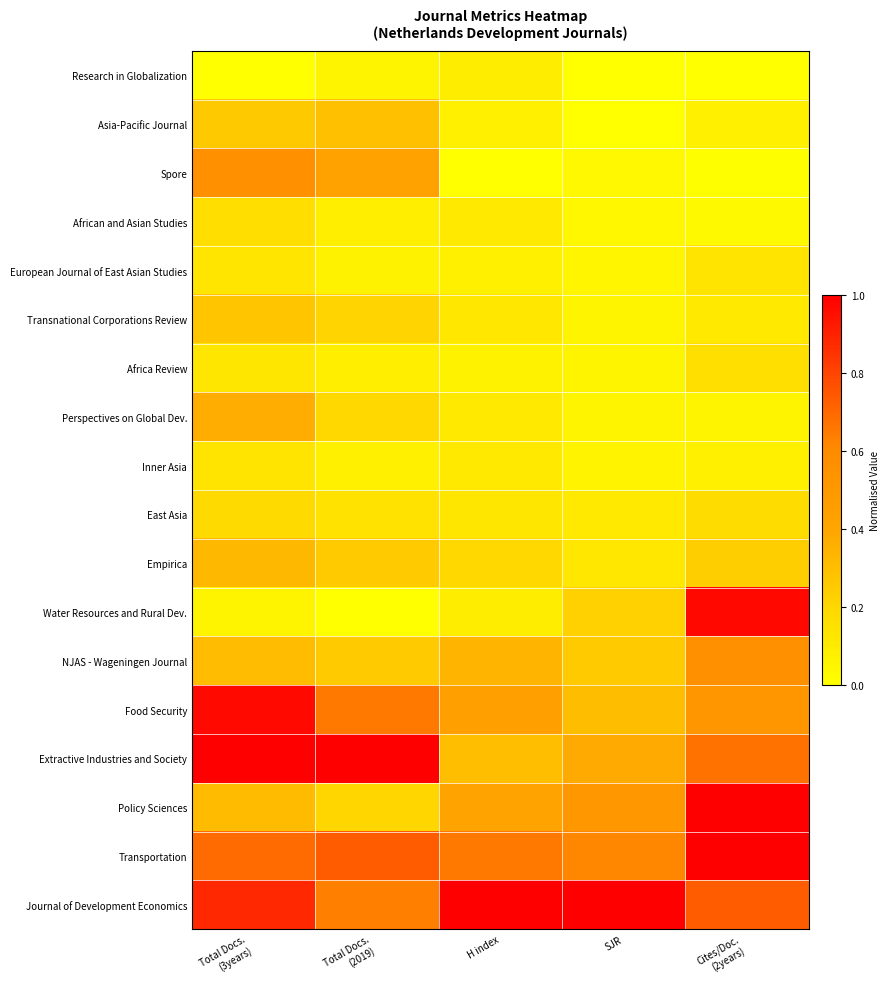

Reading right to left, list all the values displayed in this chart.

Journal of Development Economics: Cites/Doc.
(2years)=0.7	SJR=1.0	H index=1.0	Total Docs.
(2019)=0.6	Total Docs.
(3years)=0.9
Transportation: Cites/Doc.
(2years)=1.0	SJR=0.6	H index=0.7	Total Docs.
(2019)=0.7	Total Docs.
(3years)=0.7
Policy Sciences: Cites/Doc.
(2years)=1.0	SJR=0.5	H index=0.4	Total Docs.
(2019)=0.2	Total Docs.
(3years)=0.3
Extractive Industries and Society: Cites/Doc.
(2years)=0.7	SJR=0.4	H index=0.3	Total Docs.
(2019)=1.0	Total Docs.
(3years)=1.0
Food Security: Cites/Doc.
(2years)=0.5	SJR=0.3	H index=0.4	Total Docs.
(2019)=0.7	Total Docs.
(3years)=1.0
NJAS - Wageningen Journal: Cites/Doc.
(2years)=0.6	SJR=0.3	H index=0.3	Total Docs.
(2019)=0.2	Total Docs.
(3years)=0.3
Water Resources and Rural Dev.: Cites/Doc.
(2years)=1.0	SJR=0.2	H index=0.1	Total Docs.
(2019)=0.0	Total Docs.
(3years)=0.1
Empirica: Cites/Doc.
(2years)=0.2	SJR=0.1	H index=0.2	Total Docs.
(2019)=0.2	Total Docs.
(3years)=0.3
East Asia: Cites/Doc.
(2years)=0.2	SJR=0.1	H index=0.1	Total Docs.
(2019)=0.1	Total Docs.
(3years)=0.2
Inner Asia: Cites/Doc.
(2years)=0.1	SJR=0.1	H index=0.1	Total Docs.
(2019)=0.1	Total Docs.
(3years)=0.1
Perspectives on Global Dev.: Cites/Doc.
(2years)=0.1	SJR=0.1	H index=0.1	Total Docs.
(2019)=0.2	Total Docs.
(3years)=0.4
Africa Review: Cites/Doc.
(2years)=0.2	SJR=0.1	H index=0.1	Total Docs.
(2019)=0.1	Total Docs.
(3years)=0.1
Transnational Corporations Review: Cites/Doc.
(2years)=0.1	SJR=0.1	H index=0.1	Total Docs.
(2019)=0.2	Total Docs.
(3years)=0.3
European Journal of East Asian Studies: Cites/Doc.
(2years)=0.1	SJR=0.0	H index=0.1	Total Docs.
(2019)=0.1	Total Docs.
(3years)=0.1
African and Asian Studies: Cites/Doc.
(2years)=0.0	SJR=0.0	H index=0.1	Total Docs.
(2019)=0.1	Total Docs.
(3years)=0.2
Spore: Cites/Doc.
(2years)=0.0	SJR=0.0	H index=0.0	Total Docs.
(2019)=0.4	Total Docs.
(3years)=0.6
Asia-Pacific Journal: Cites/Doc.
(2years)=0.1	SJR=0.0	H index=0.1	Total Docs.
(2019)=0.3	Total Docs.
(3years)=0.3
Research in Globalization: Cites/Doc.
(2years)=0.0	SJR=0.0	H index=0.1	Total Docs.
(2019)=0.1	Total Docs.
(3years)=0.0